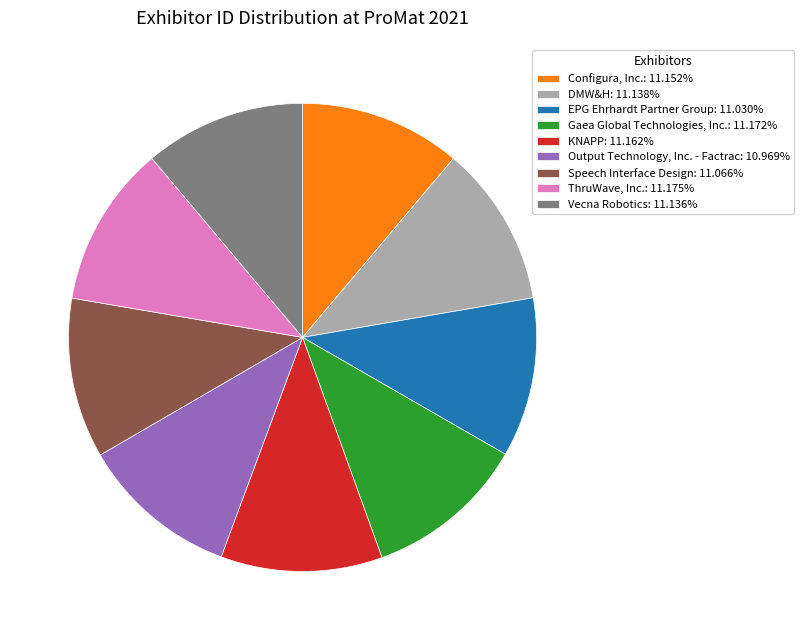

True or false: Speech Interface Design accounts for 11% of the total.

True